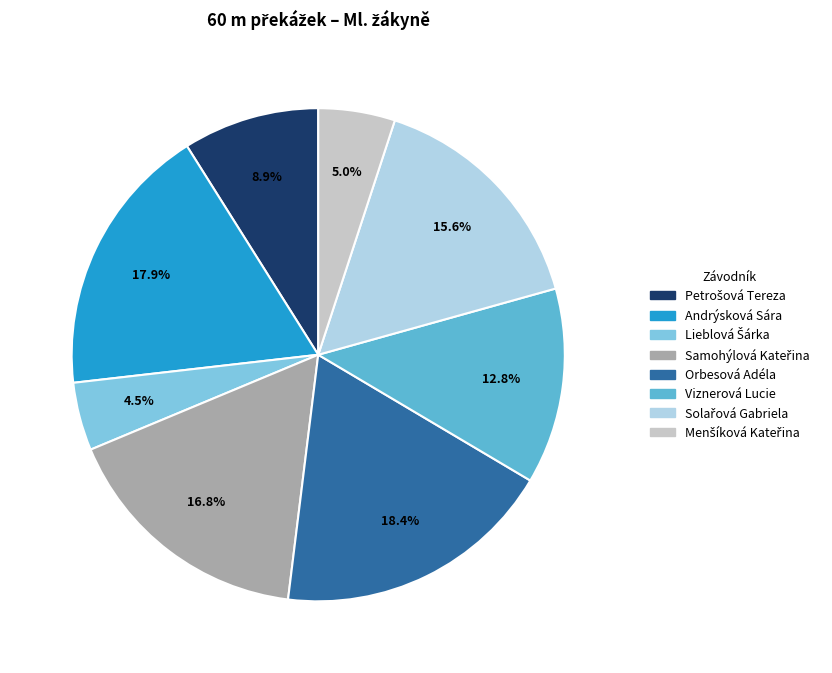

Which slice is the largest?

Orbesová Adéla